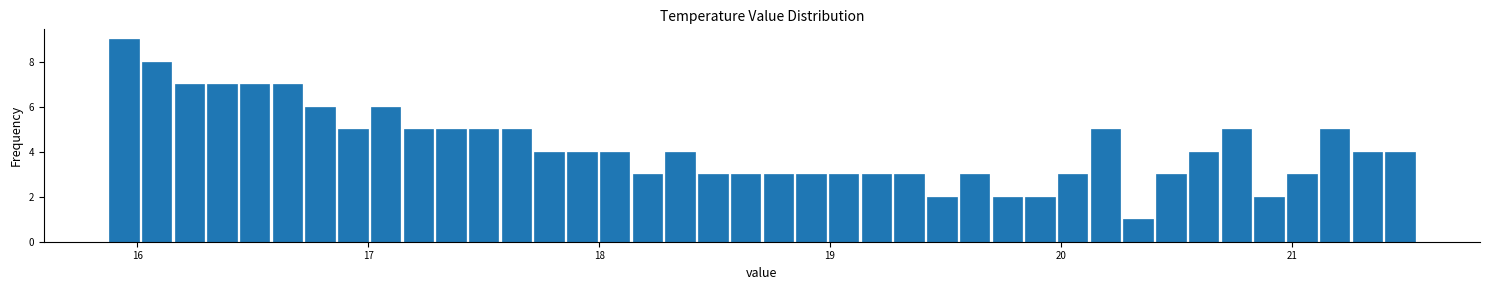

Read against the x-axis, roughly where is the centre of the tallest bar?

15.9